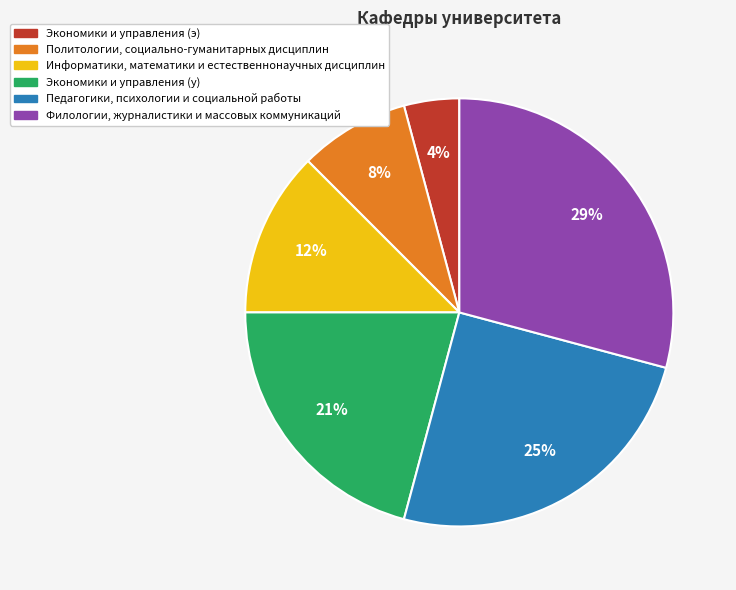

Do Политологии, социально-гуманитарных дисциплин and Информатики, математики и естественнонаучных дисциплин together represent more than half of the pie?

No